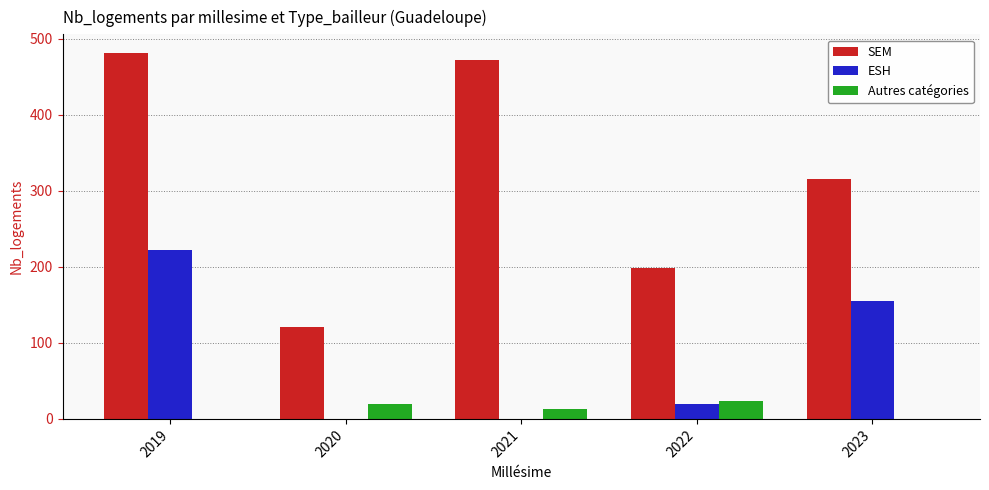

Which label corresponds to the largest value in the chart?

2019